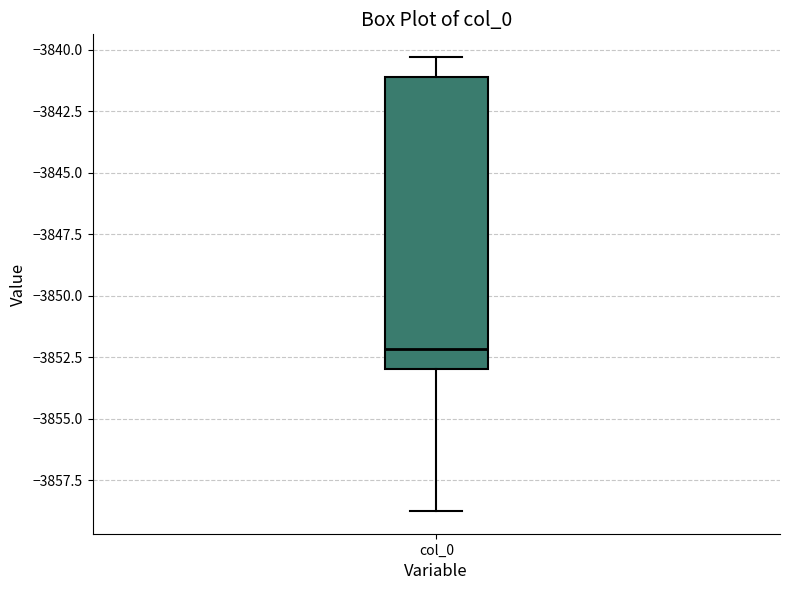

Read this box plot against the y-axis: the position of the median line, the range covered by the box, and the ends of both whiskers. The values are not printed on the chart, so give them approximately, as read against the axis.

median -3852.0, box -3853.0 to -3841.0, whiskers -3859.0 to -3840.5